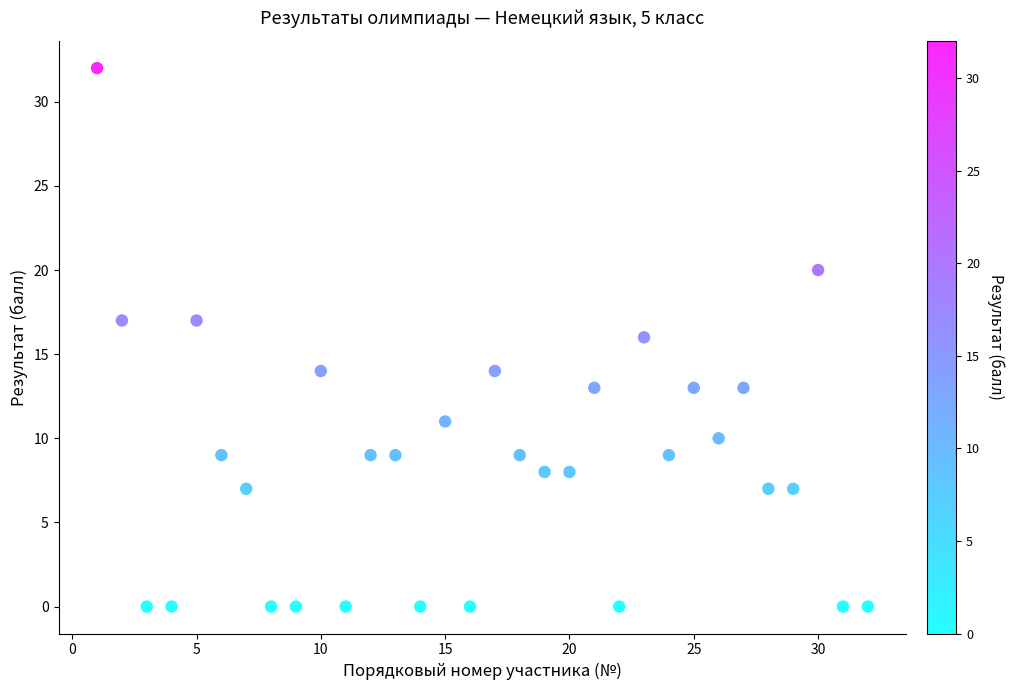

What is the range of X values (max minus min)?

31